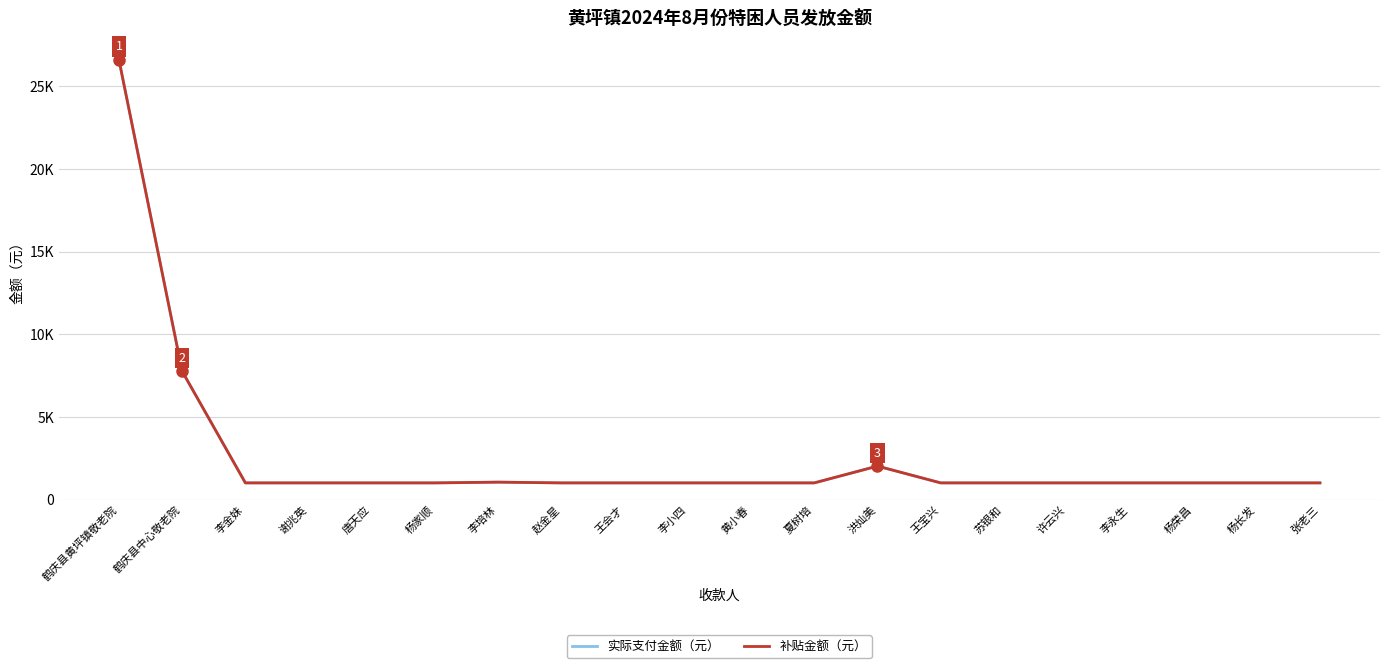

Reading left to right, what are all the values shown in this chart?

实际支付金额（元）: 26606	7767	1016	1016	1016	1016	1061	1016	1016	1016	1016	1016	2032	1016	1016	1016	1016	1016	1016	1016
补贴金额（元）: 26606	7767	1016	1016	1016	1016	1061	1016	1016	1016	1016	1016	2032	1016	1016	1016	1016	1016	1016	1016